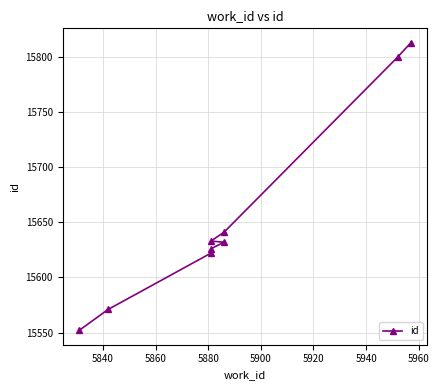

What is the difference between the values at 5960 and 5940?

159